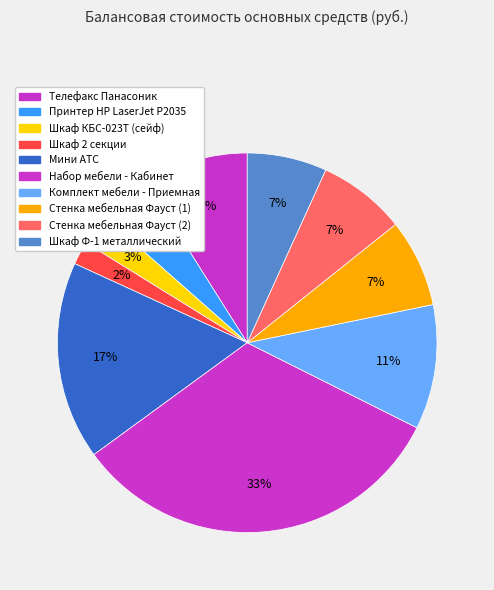

Combined, what portion of the pie is Телефакс Панасоник and Стенка мебельная Фауст (1)?

16.5%